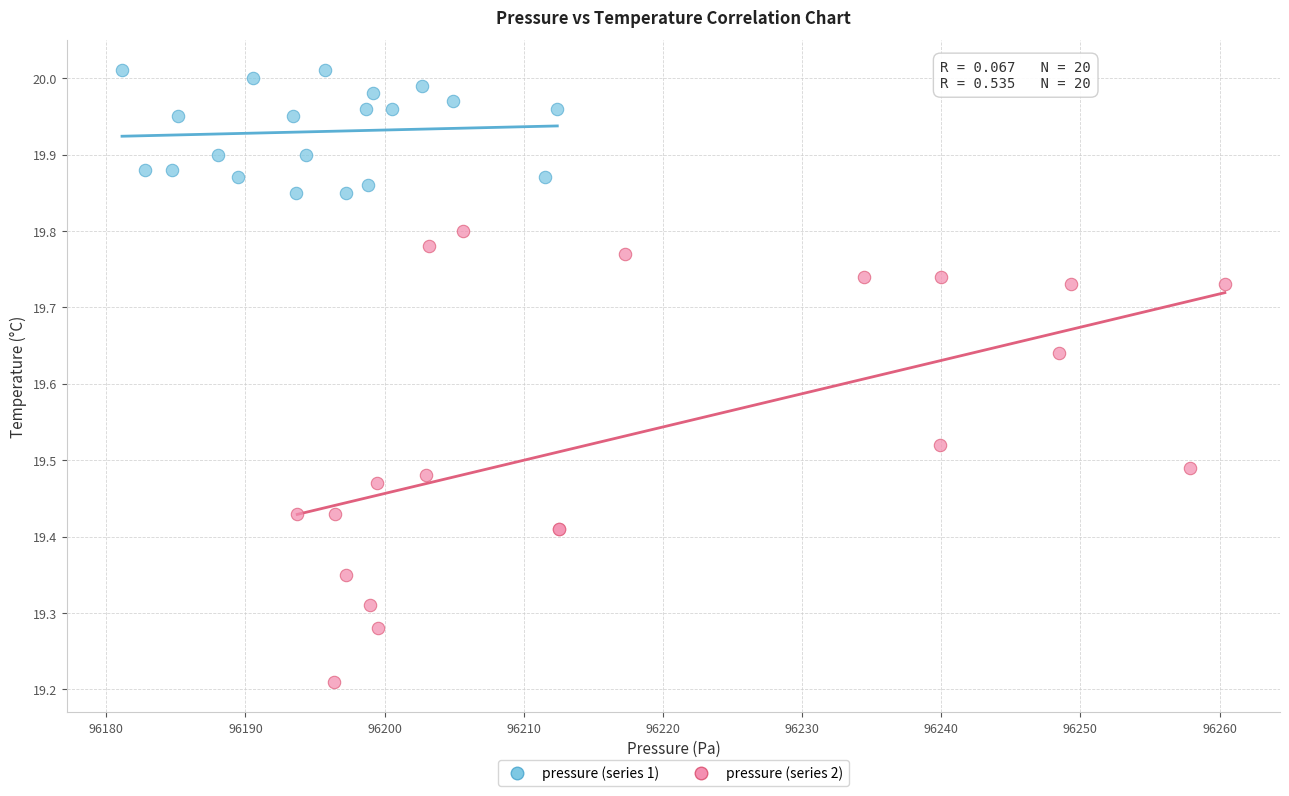

Which series contains the highest Y value?

pressure (series 1)